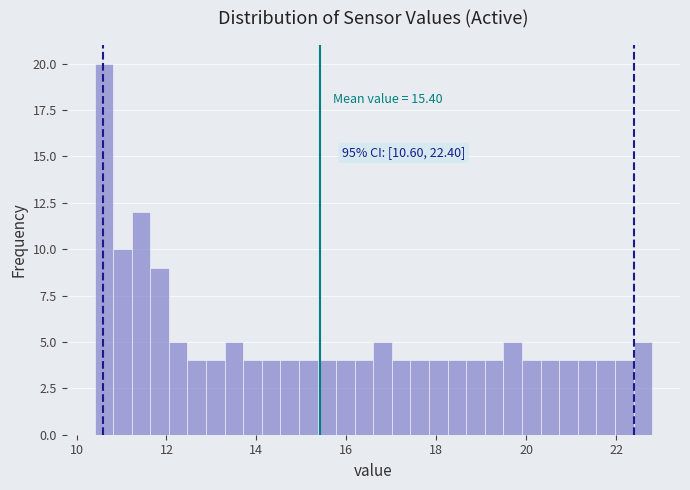

Around what value on the x-axis is the tallest bar? Give the approximate position of its centre, as read against the axis.

10.6